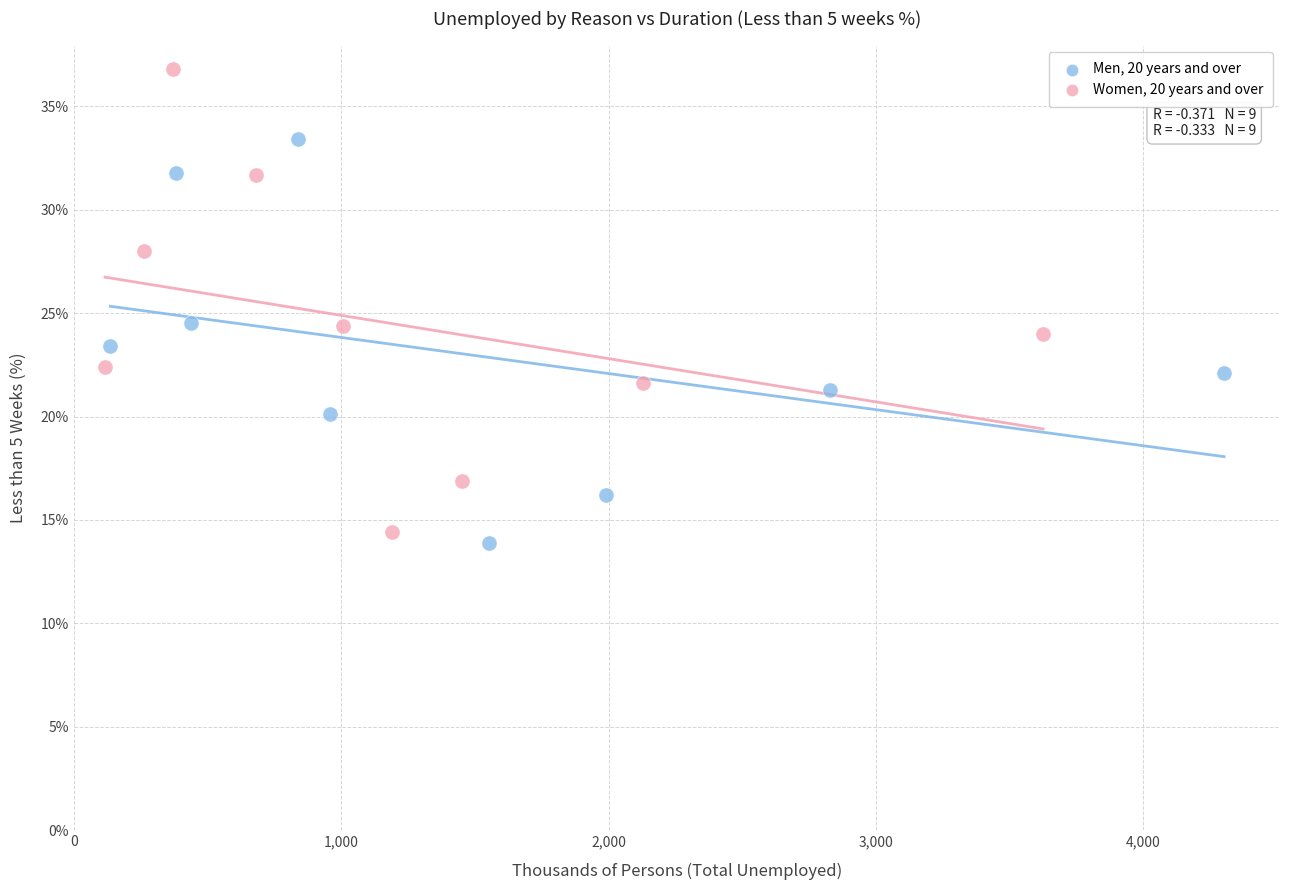

Which series has the largest Y range (max minus min)?

Women, 20 years and over